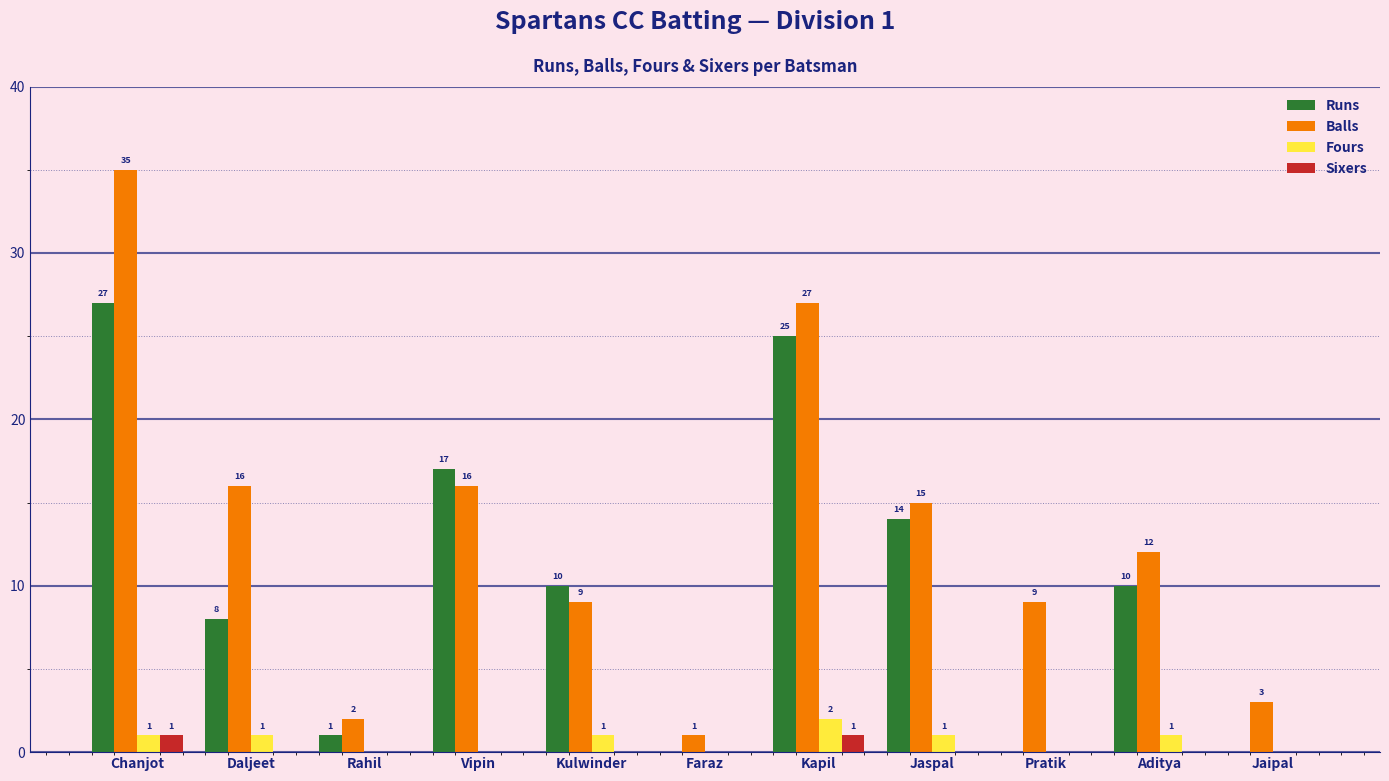

At which label does Runs first exceed 10?

Chanjot